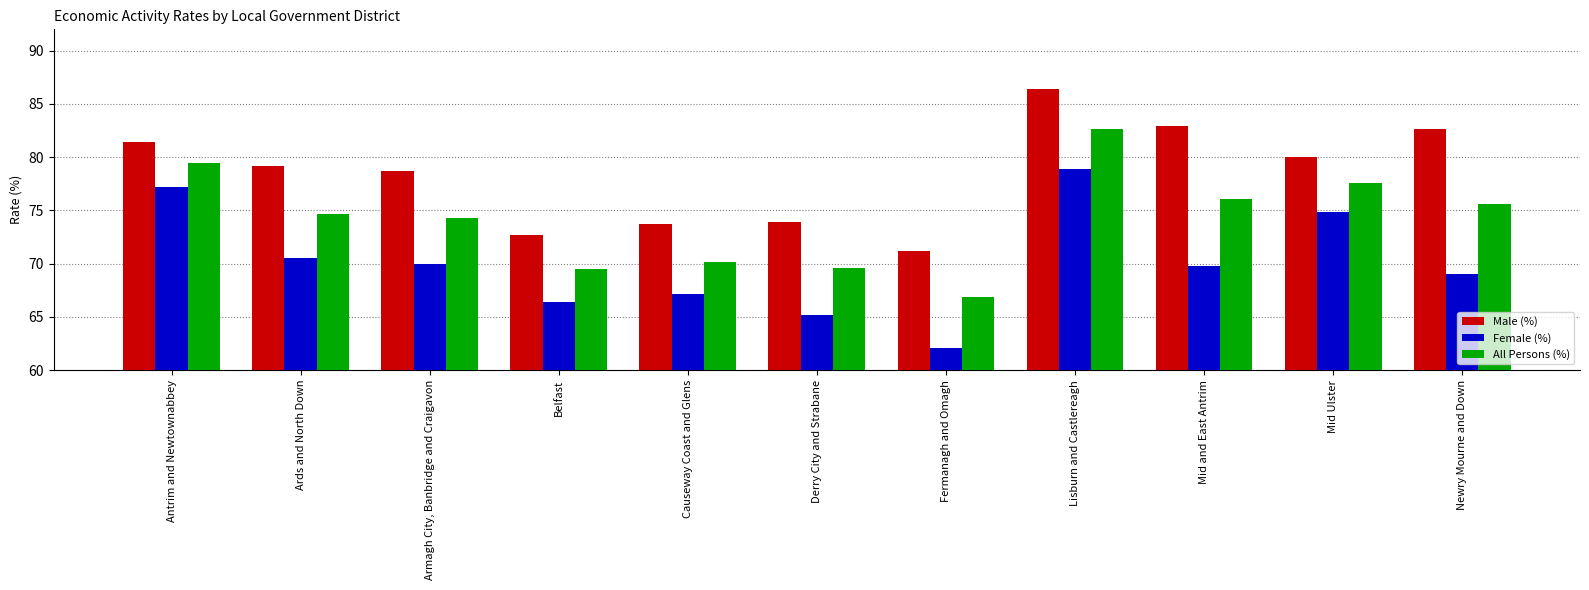

Rank the categories by Female (%) value from lowest to highest.

Fermanagh and Omagh, Derry City and Strabane, Belfast, Causeway Coast and Glens, Newry Mourne and Down, Mid and East Antrim, Armagh City, Banbridge and Craigavon, Ards and North Down, Mid Ulster, Antrim and Newtownabbey, Lisburn and Castlereagh